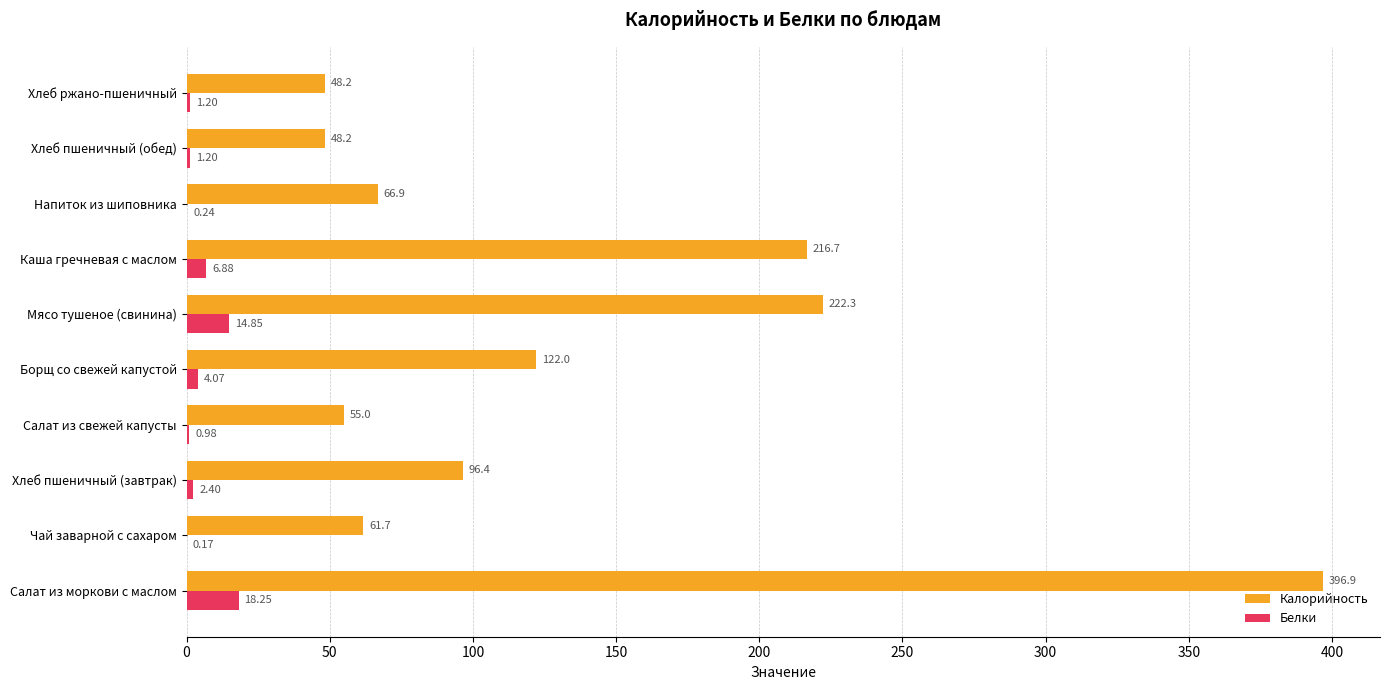

What is the sum of all Белки values?

50.2